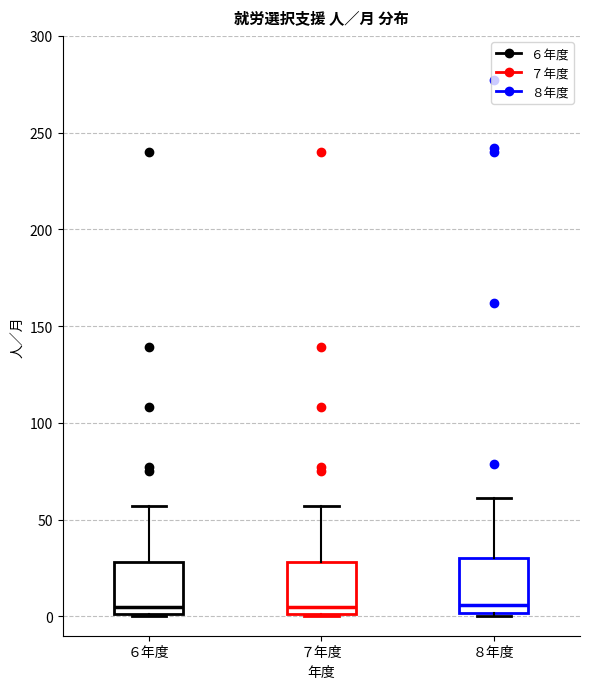

Reading left to right, read every box against the y-axis: the position of its median line, the range the box covers, and the ends of its whiskers. The values are not printed on the chart, so give them approximately, as read against the axis.

６年度: median 5, box 0 to 30, whiskers 0 to 55
７年度: median 5, box 0 to 30, whiskers 0 to 55
８年度: median 5, box 0 to 30, whiskers 0 (just below the box's lower edge) to 60